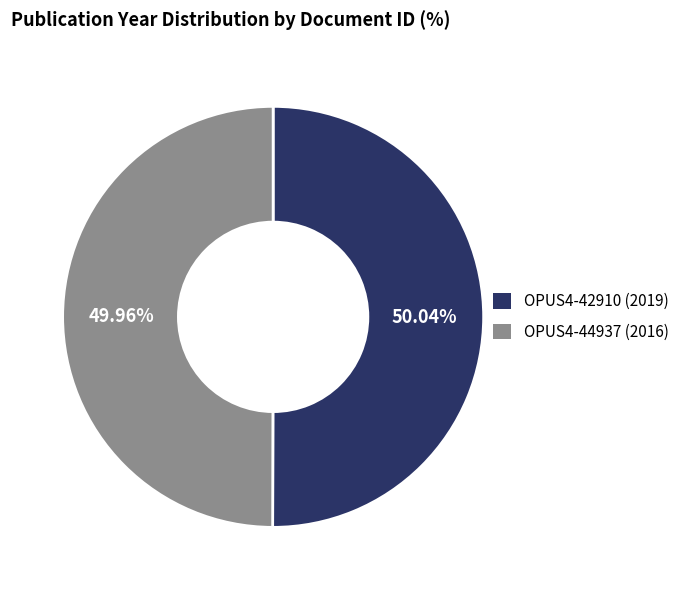

True or false: OPUS4-44937 (2016) accounts for 39% of the total.

False